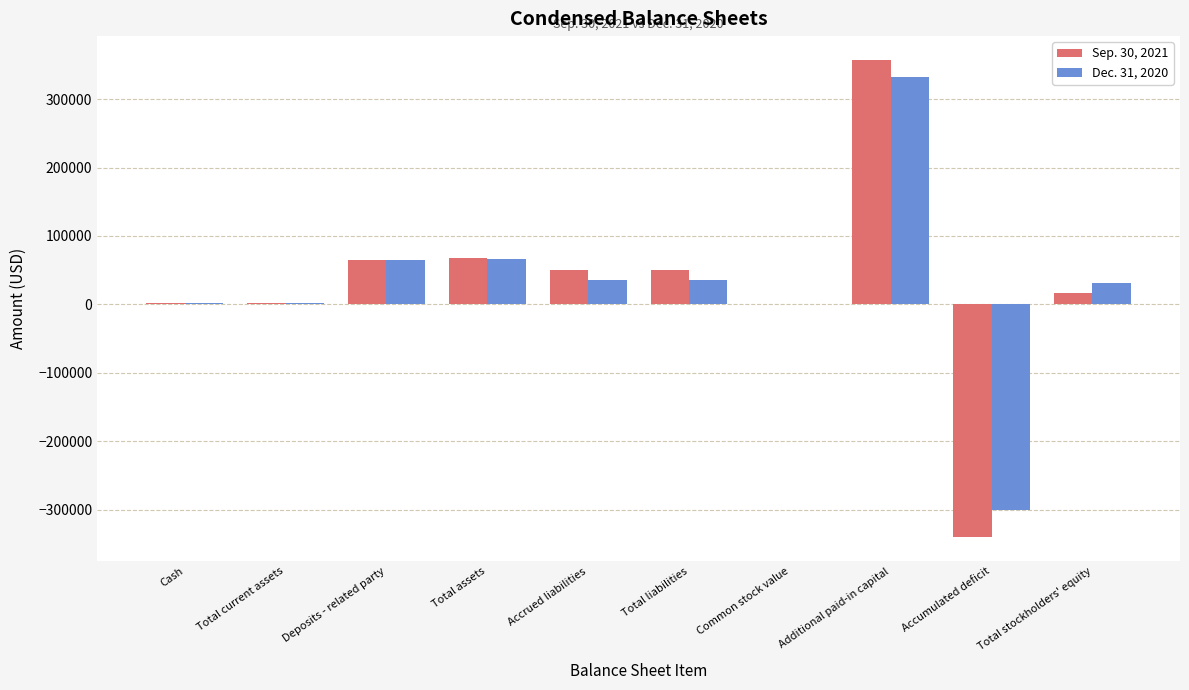

Which label corresponds to the largest value in the chart?

Additional paid-in capital